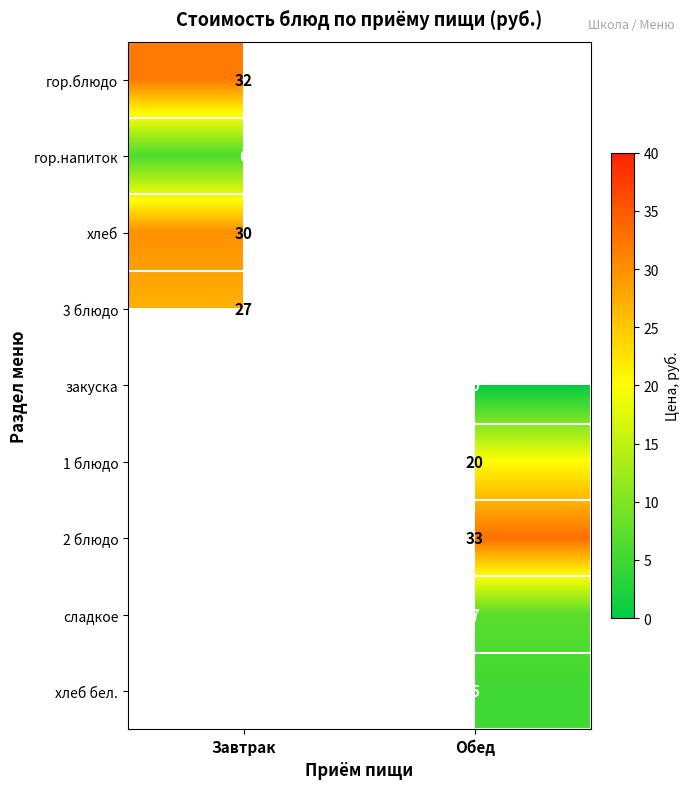

Is it true that гор.напиток equals 6 at Завтрак?

True